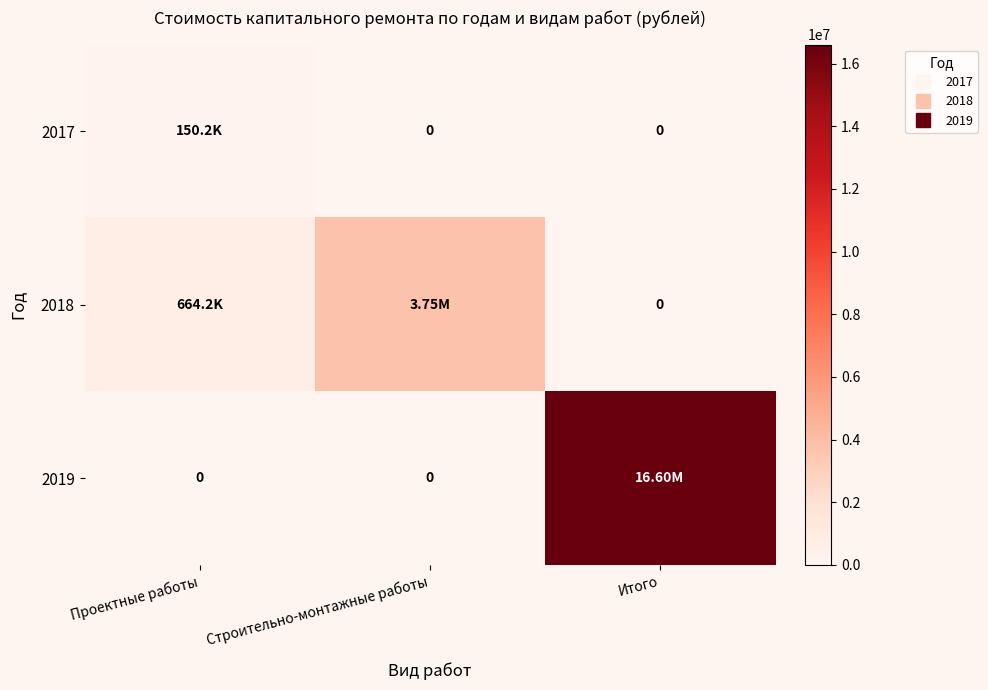

How many data points in 2017 are above 0?

1